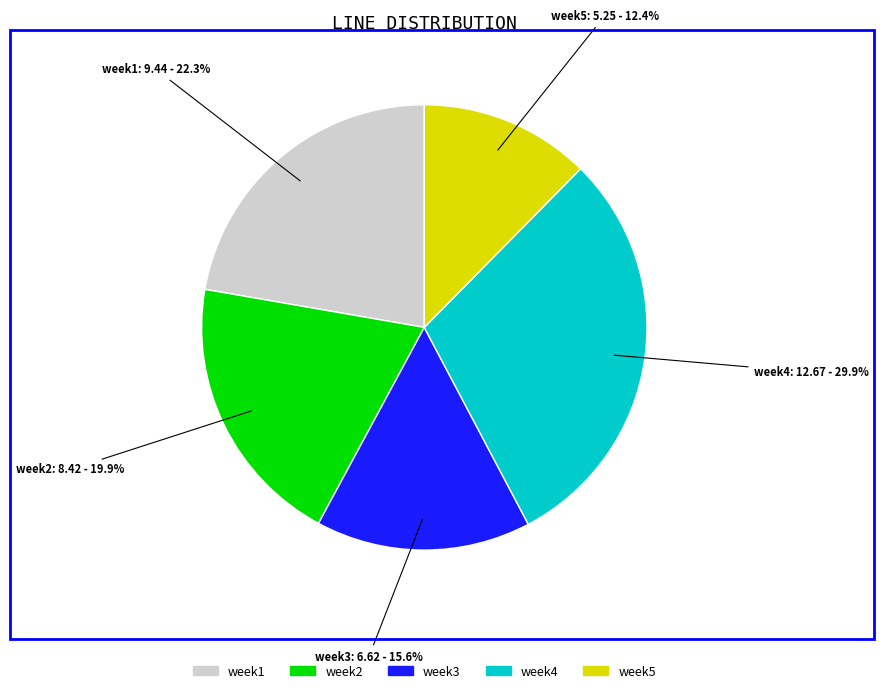

To the nearest percent, what portion does week2 represent?

20%